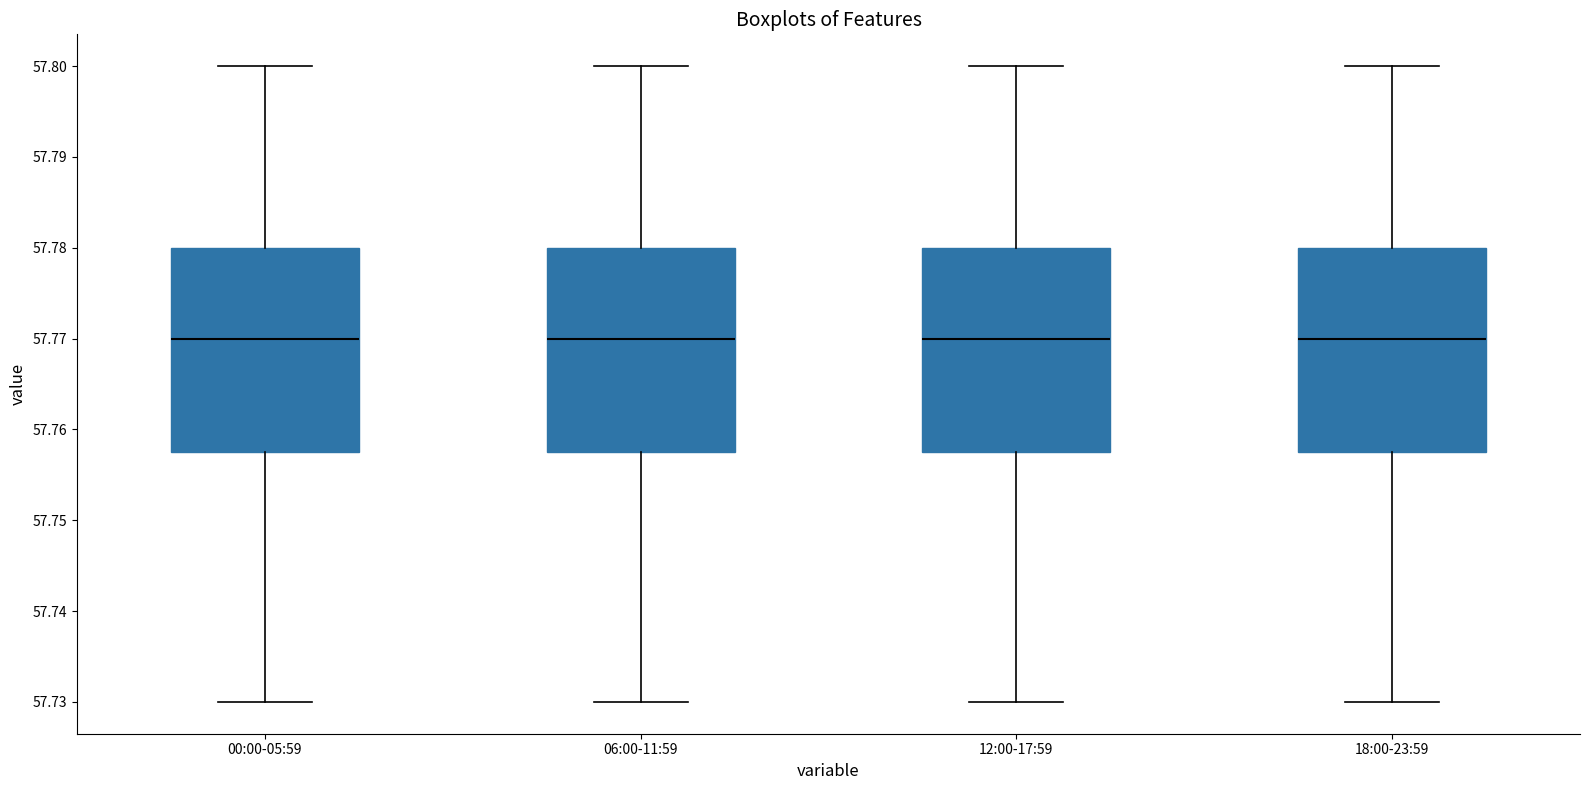

Reading left to right, transcribe this box plot: for each box, give where its median line is, the range the box spans, and where its two whiskers end, as read against the y-axis. The values are not printed on the chart, so give them approximately, as read against the axis.

00:00-05:59: median 57.770, box 57.758 to 57.780, whiskers 57.730 to 57.800
06:00-11:59: median 57.770, box 57.758 to 57.780, whiskers 57.730 to 57.800
12:00-17:59: median 57.770, box 57.758 to 57.780, whiskers 57.730 to 57.800
18:00-23:59: median 57.770, box 57.758 to 57.780, whiskers 57.730 to 57.800